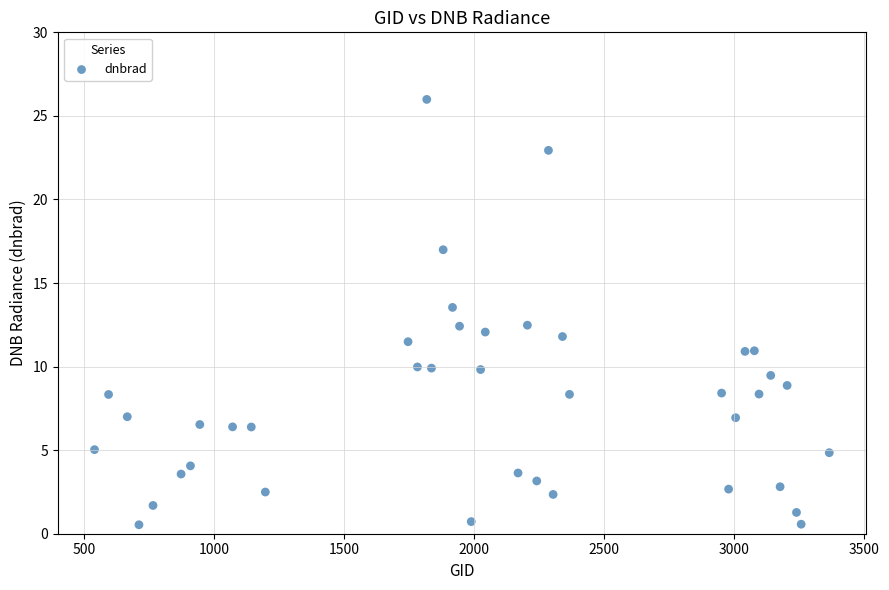

What is the range of Y values (max minus min)?

25.5